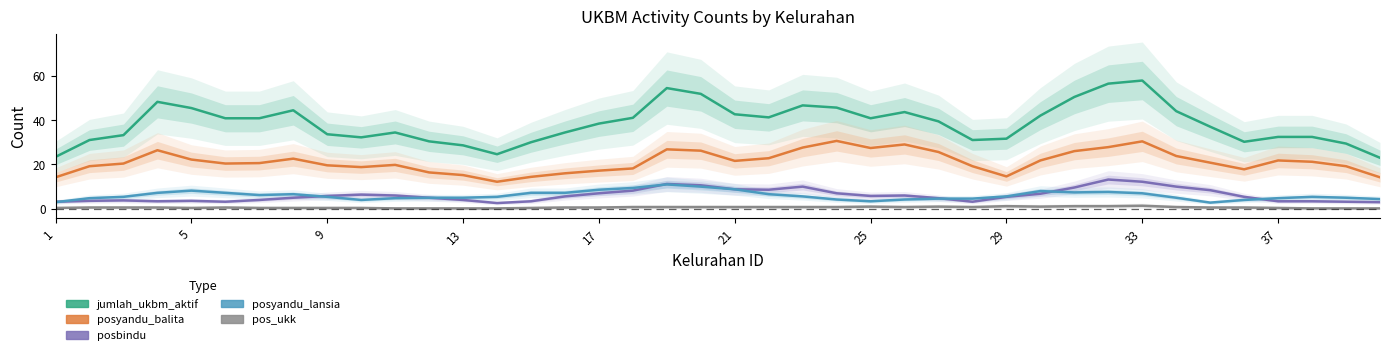

Where is the first local minimum for pos_ukk?

5